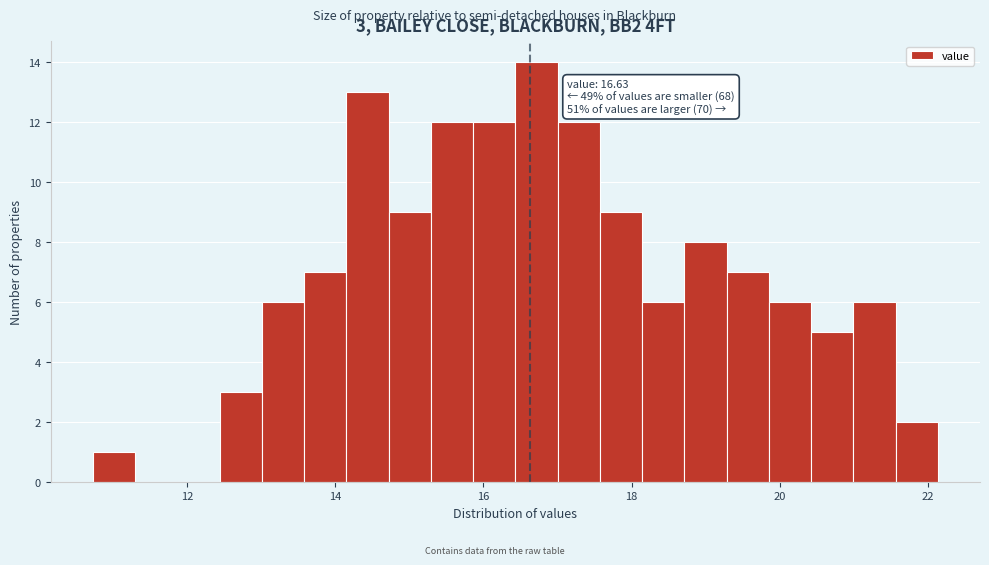

Read against the x-axis, roughly where is the centre of the tallest bar?

16.8